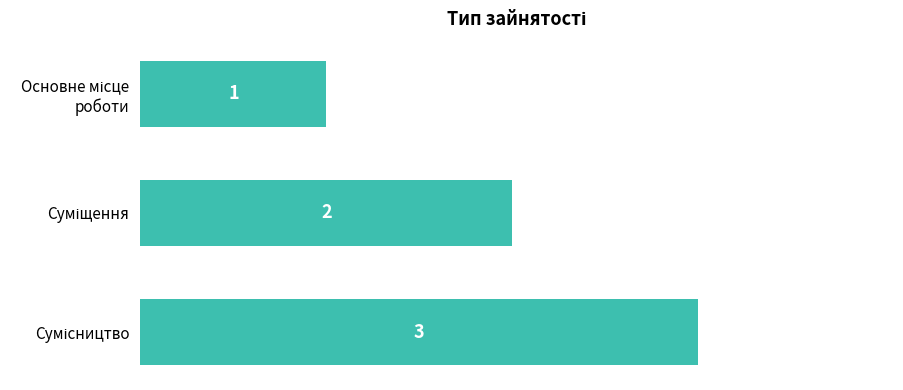

How many values are between 1 and 3?

3